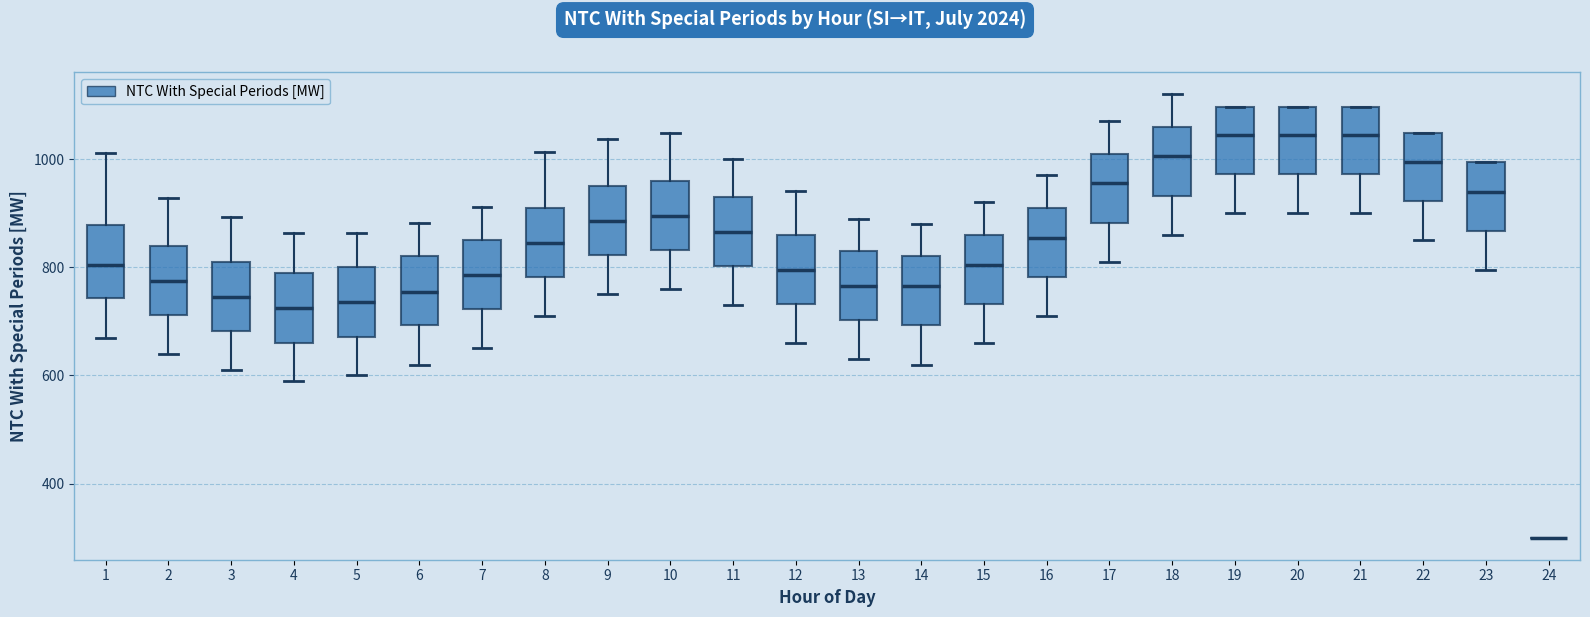

Reading left to right, transcribe this box plot: for each box, give where its median line is, the range the box spans, and where its two whiskers end, as read against the y-axis. The values are not printed on the chart, so give them approximately, as read against the axis.

1: median 800, box 740 to 880, whiskers 680 to 1020
2: median 780, box 720 to 840, whiskers 640 to 920
3: median 740, box 680 to 820, whiskers 620 to 900
4: median 720, box 660 to 800, whiskers 600 to 860
5: median 740, box 680 to 800, whiskers 600 to 860
6: median 760, box 700 to 820, whiskers 620 to 880
7: median 780, box 720 to 860, whiskers 660 to 920
8: median 840, box 780 to 920, whiskers 720 to 1020
9: median 880, box 820 to 960, whiskers 760 to 1040
10: median 900, box 840 to 960, whiskers 760 to 1040
11: median 860, box 800 to 940, whiskers 740 to 1000
12: median 800, box 740 to 860, whiskers 660 to 940
13: median 760, box 700 to 840, whiskers 640 to 900
14: median 760, box 700 to 820, whiskers 620 to 880
15: median 800, box 740 to 860, whiskers 660 to 920
16: median 860, box 780 to 920, whiskers 720 to 980
17: median 960, box 880 to 1020, whiskers 820 to 1080
18: median 1000, box 940 to 1060, whiskers 860 to 1120
19: median 1040, box 980 to 1100, whiskers 900 to 1100
20: median 1040, box 980 to 1100, whiskers 900 to 1100
21: median 1040, box 980 to 1100, whiskers 900 to 1100
22: median 1000, box 920 to 1040, whiskers 860 to 1040
23: median 940, box 860 to 1000, whiskers 800 to 1000
24: box collapsed to a line at 300, whiskers 300 to 300